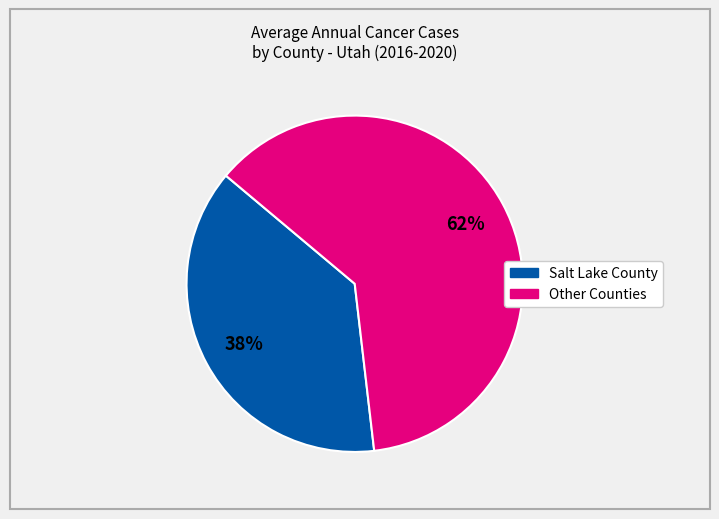

To the nearest percent, what is the difference between the largest and smallest slice percentages?

24%